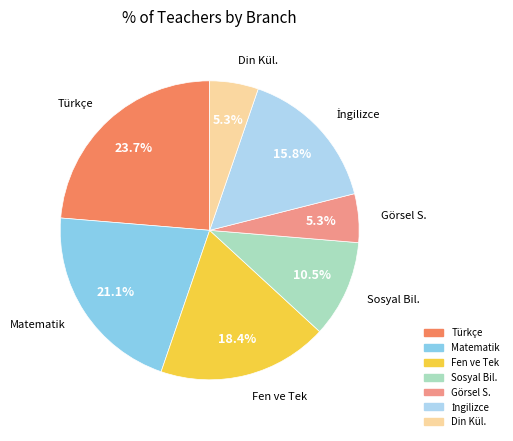

To the nearest percent, what is the difference between the largest and smallest slice percentages?

18%